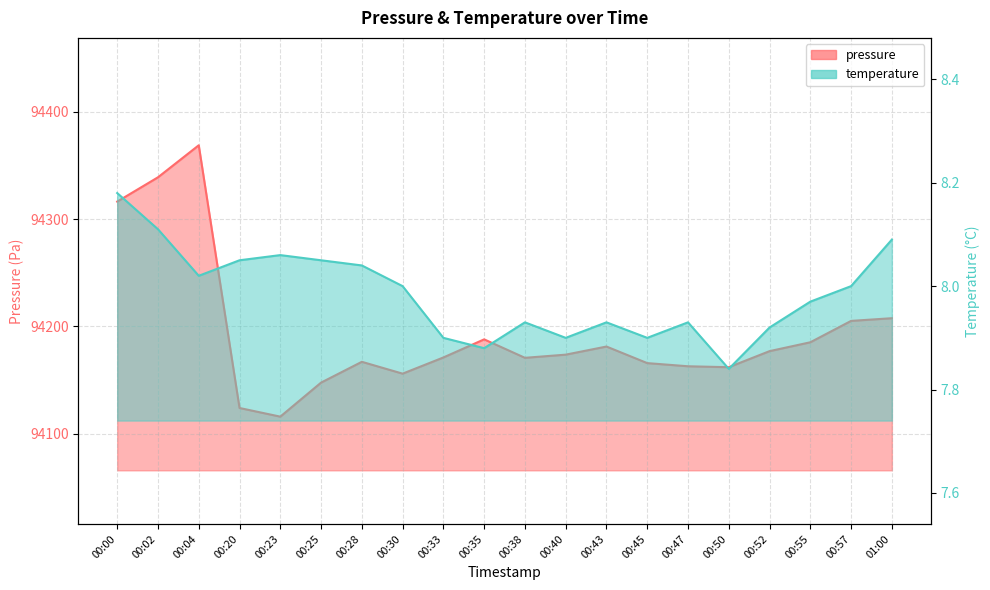

Which category has the highest value in the temperature series?

00:00